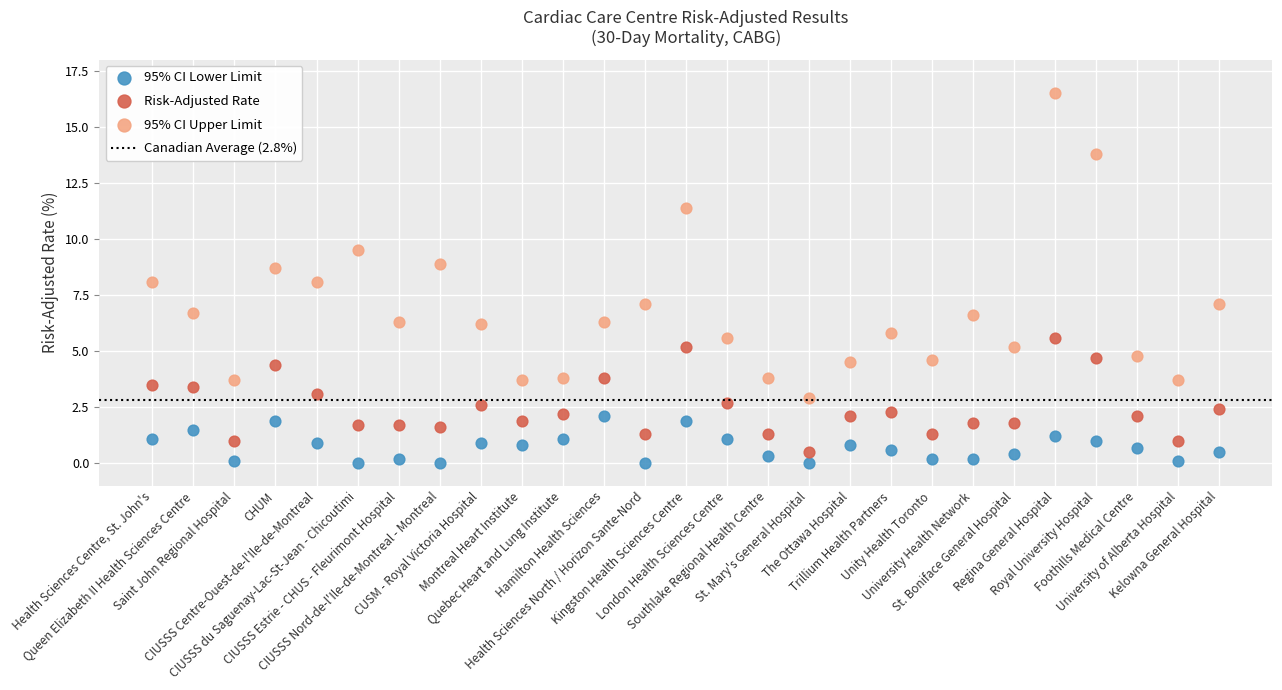

Which series reaches the maximum Y coordinate?

95% CI Upper Limit